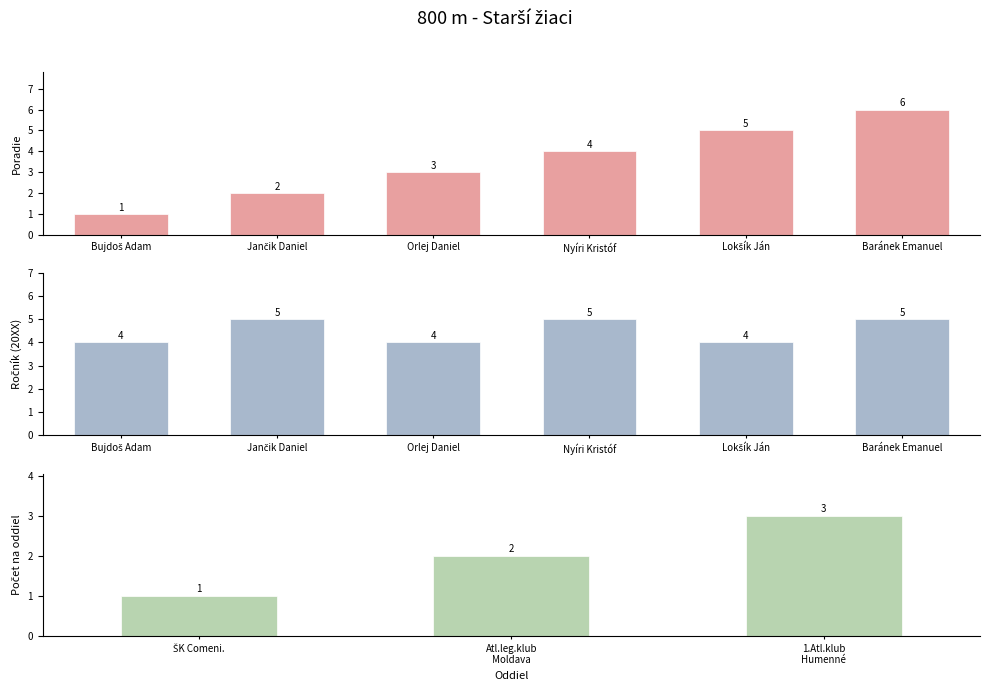

Where is the data nearest to the value 2?

Atl.leg.klub Moldava